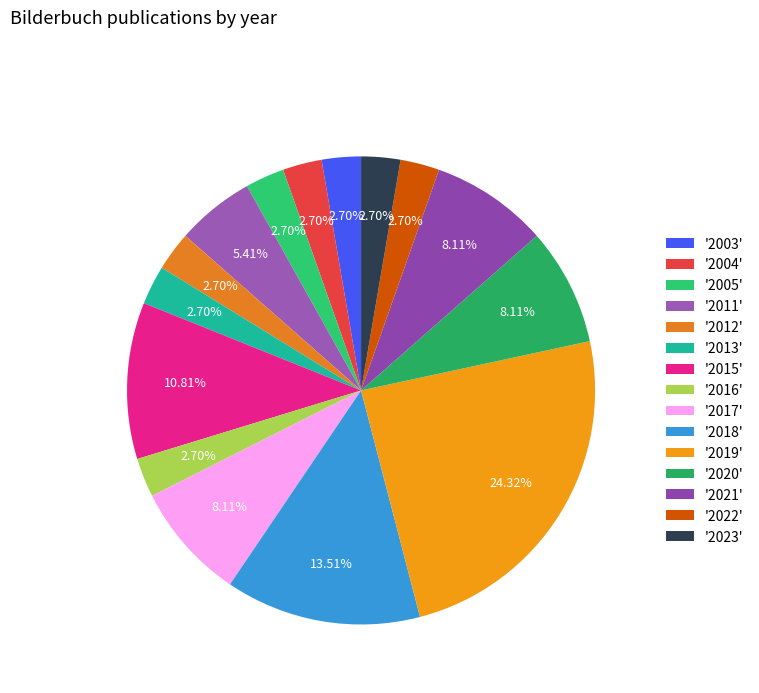

How many slices are in this pie chart?

15